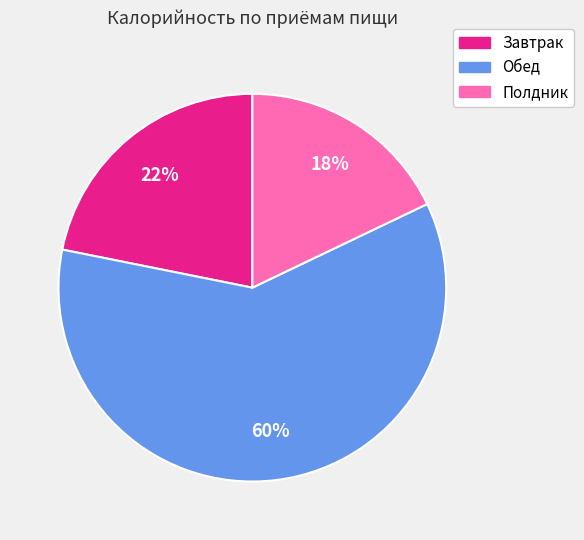

Which has a higher value, Обед or Завтрак?

Обед